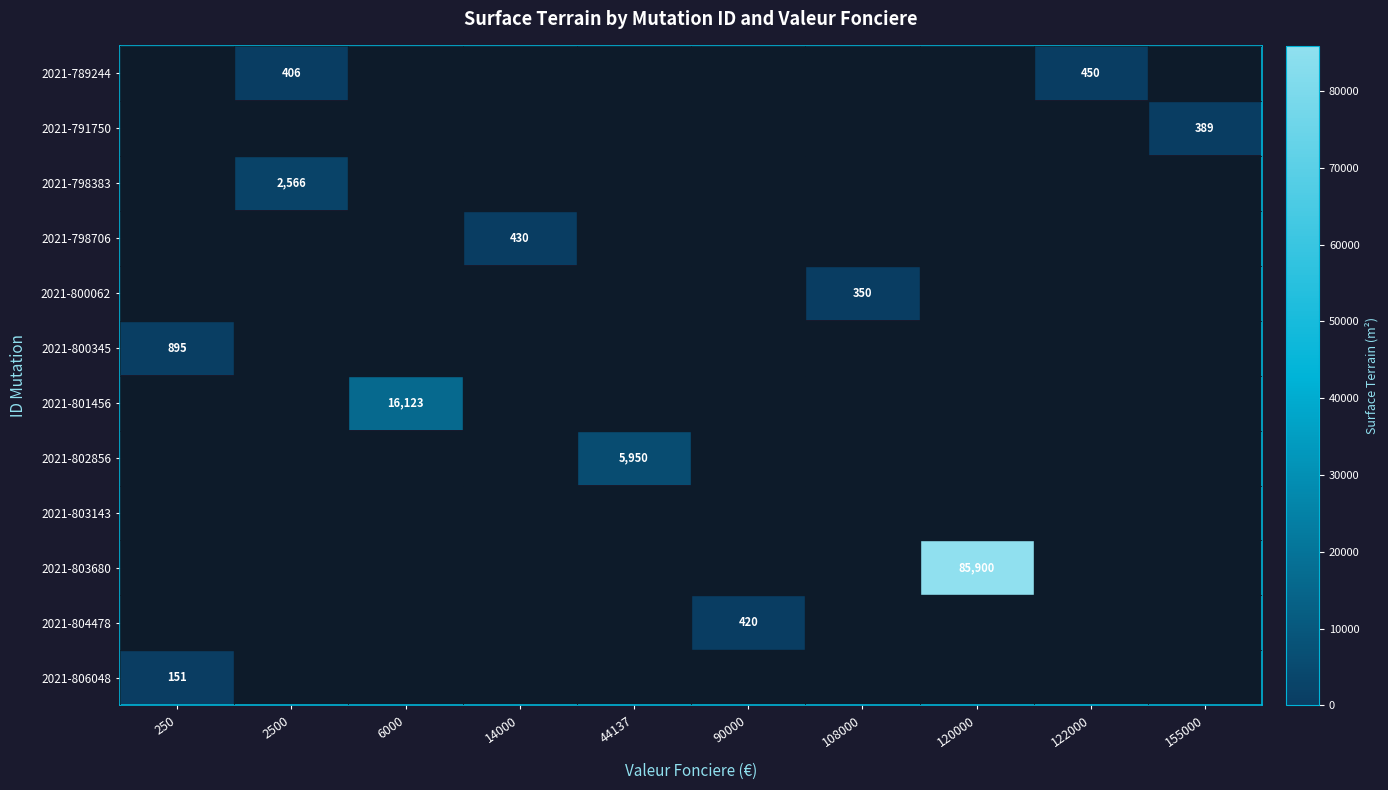

What is the difference between the highest and lowest values at 90000?

420